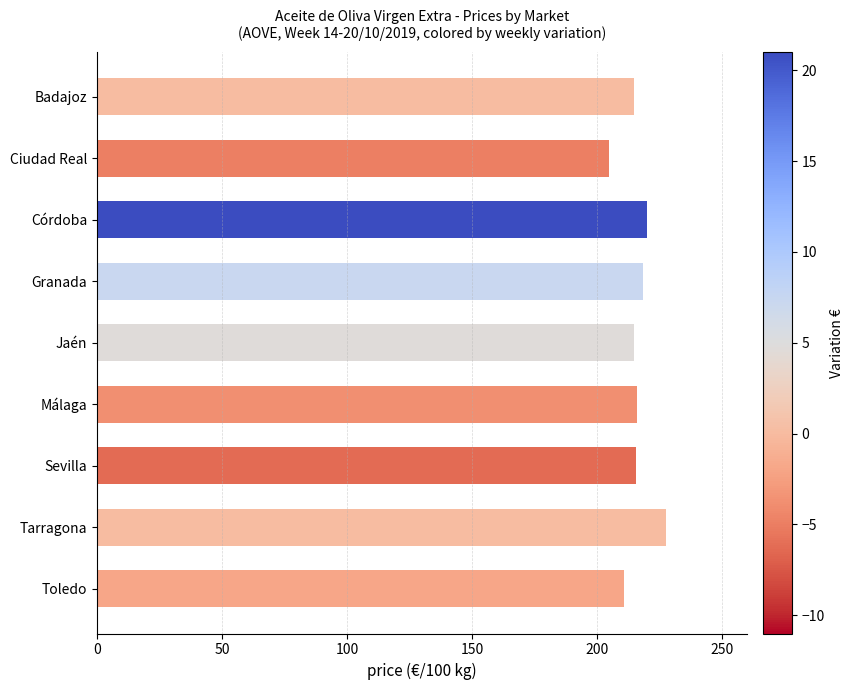

Approximately how many times larger is the value at Sevilla compared to Jaén?

1.0